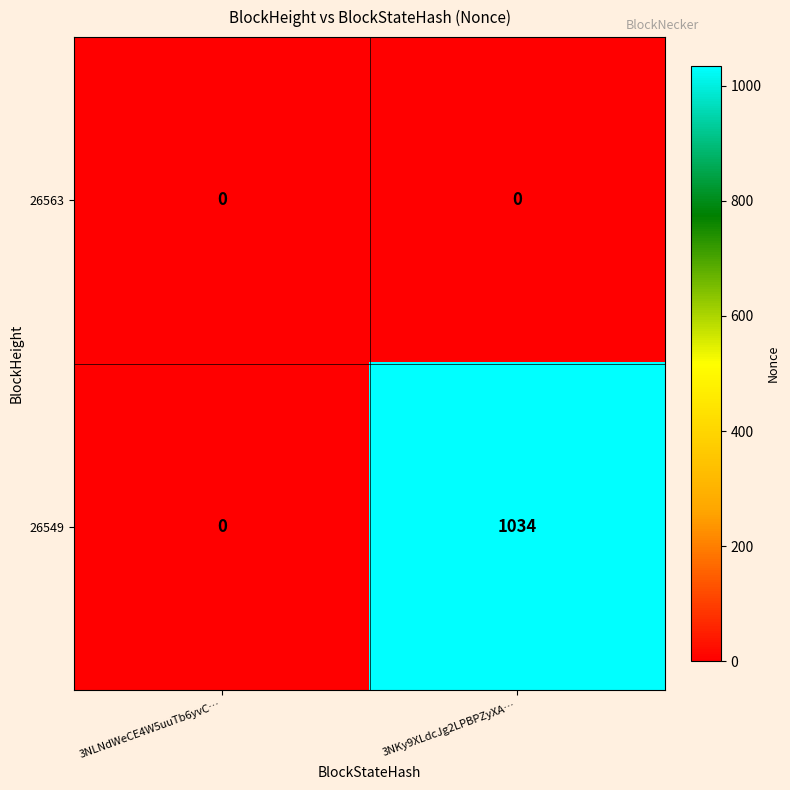

Count the number of categories in the chart.

2